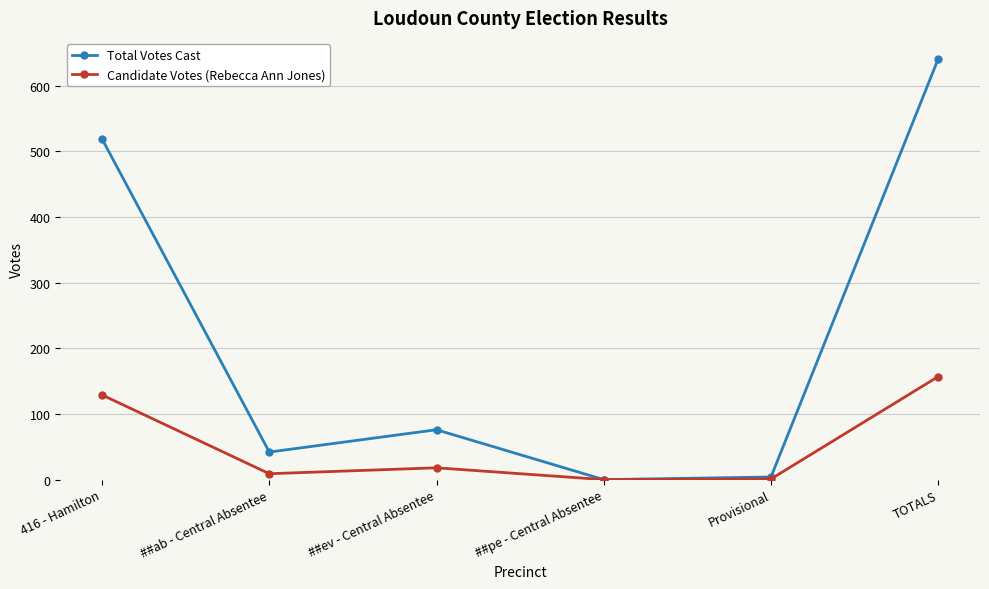

What is the label of the 1st point from the left?

416 - Hamilton